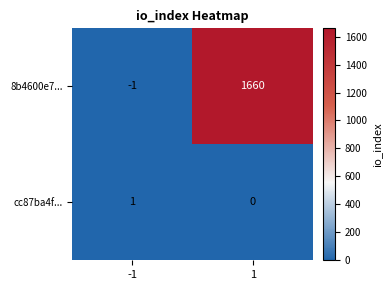

Which series has the largest total across all categories?

8b4600e7...